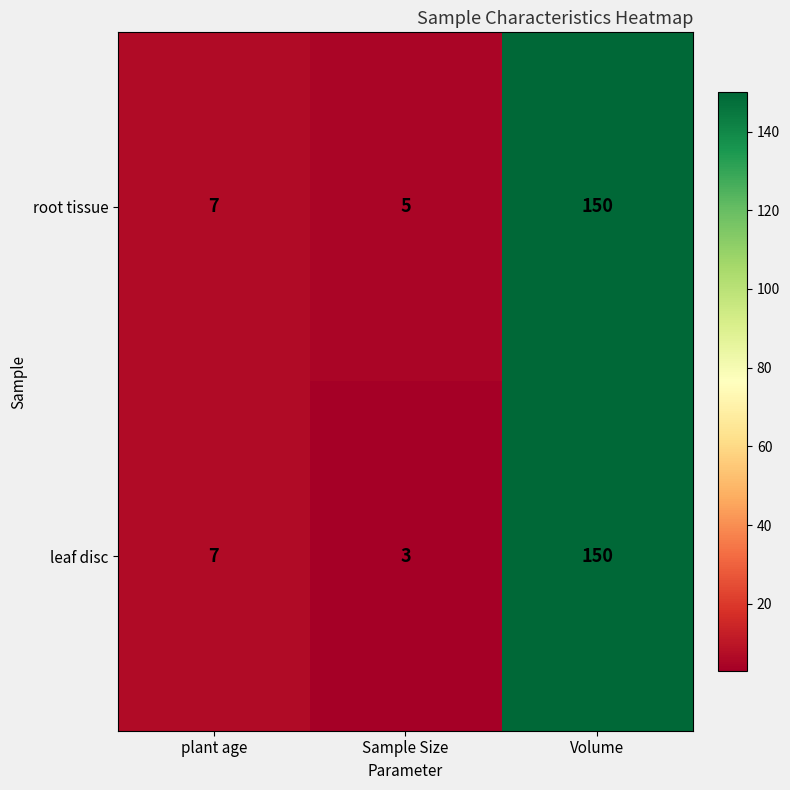

What is the sum of the root tissue values at plant age and Volume?

157